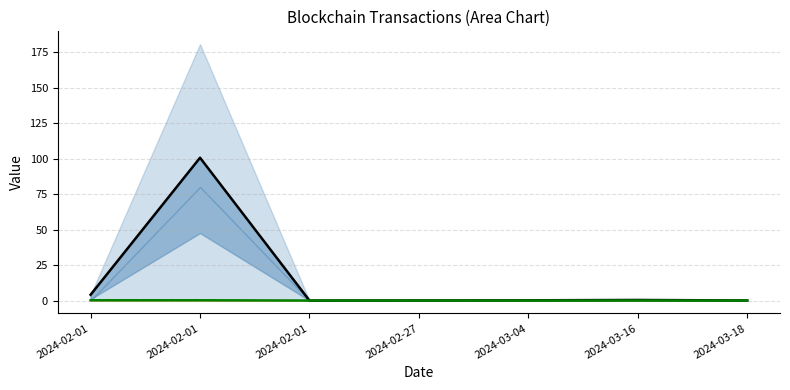

At how many categories does at least one series exceed 83?

1